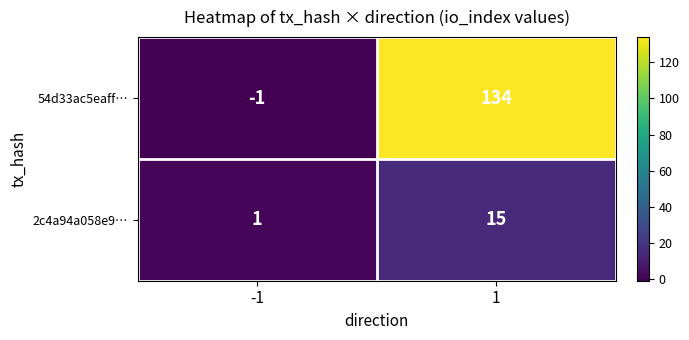

How many values in 54d33ac5eaff… are above zero?

1